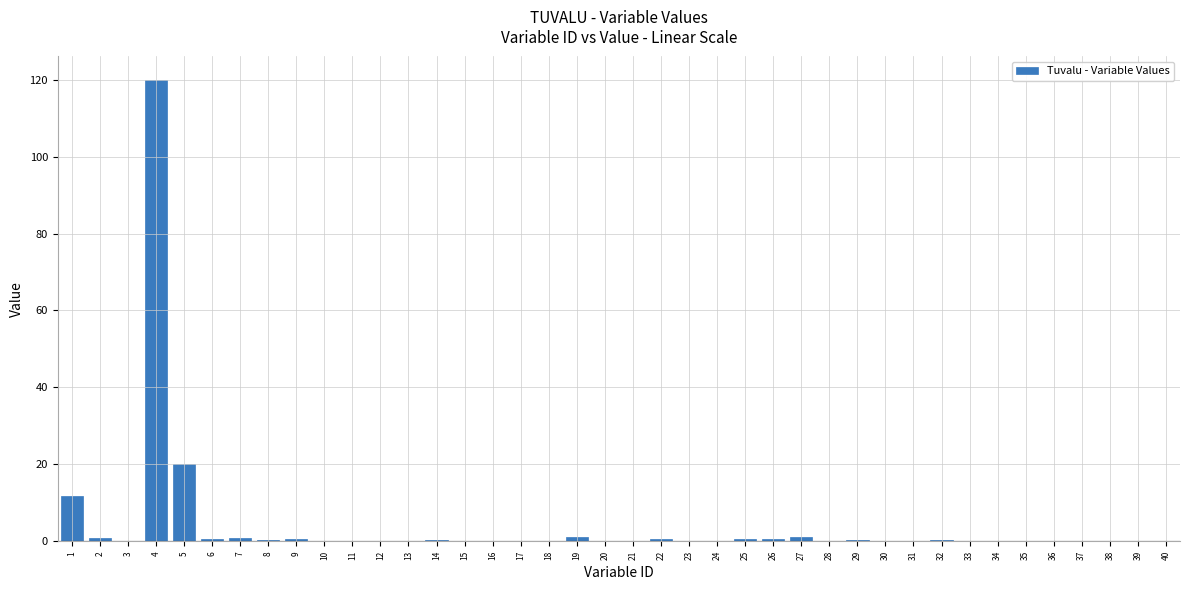

Which category has the highest value across all series?

4